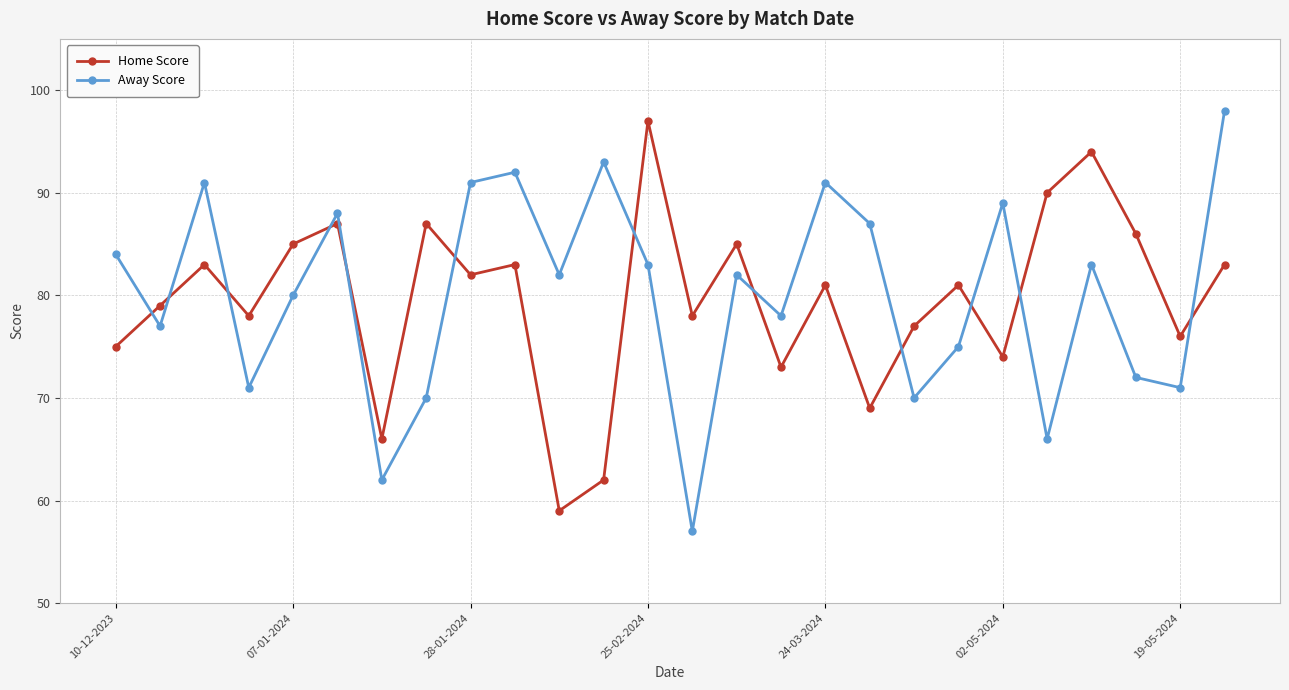

Reading left to right, what are all the values shown in this chart?

Home Score: 75	79	83	78	85	87	66	87	82	83	59	62	97	78	85	73	81	69	77	81	74	90	94	86	76	83
Away Score: 84	77	91	71	80	88	62	70	91	92	82	93	83	57	82	78	91	87	70	75	89	66	83	72	71	98